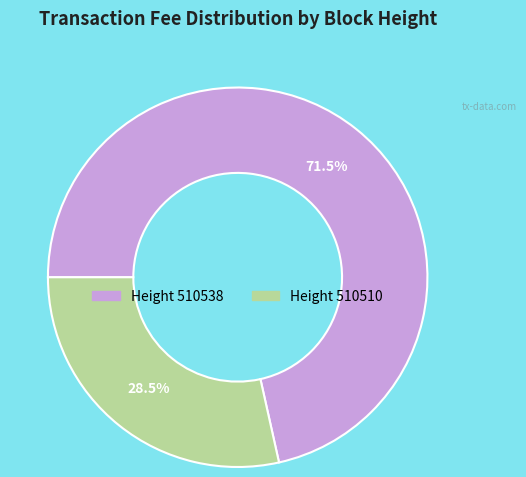

Is there a majority slice in this chart?

Yes